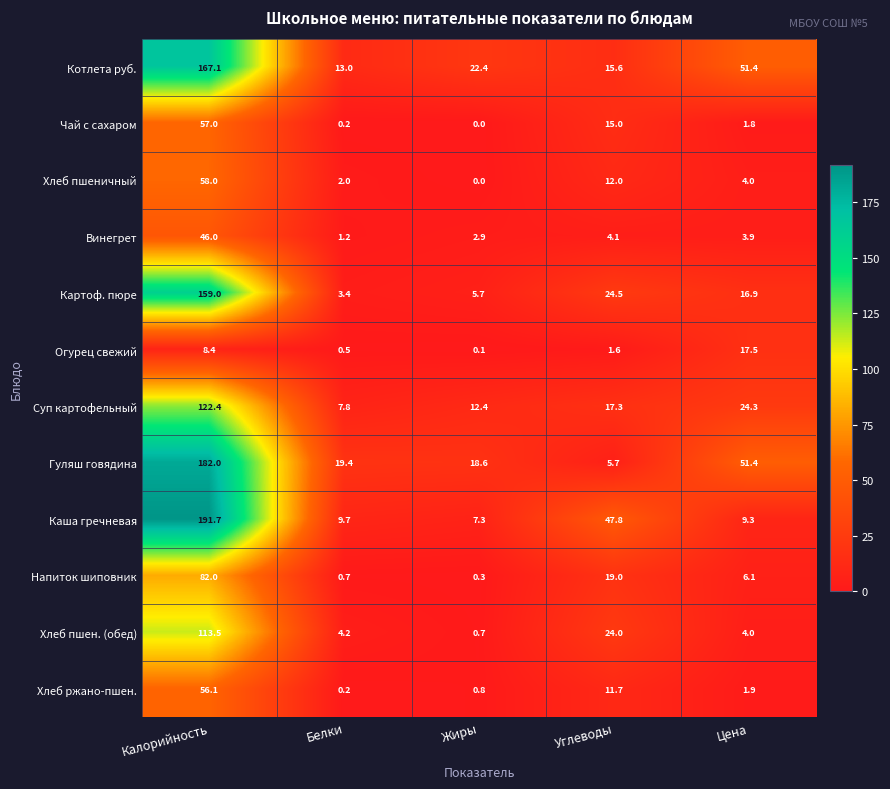

Rank the series by their maximum value, from highest to lowest.

Каша гречневая, Гуляш говядина, Котлета руб., Картоф. пюре, Суп картофельный, Хлеб пшен. (обед), Напиток шиповник, Хлеб пшеничный, Чай с сахаром, Хлеб ржано-пшен., Винегрет, Огурец свежий